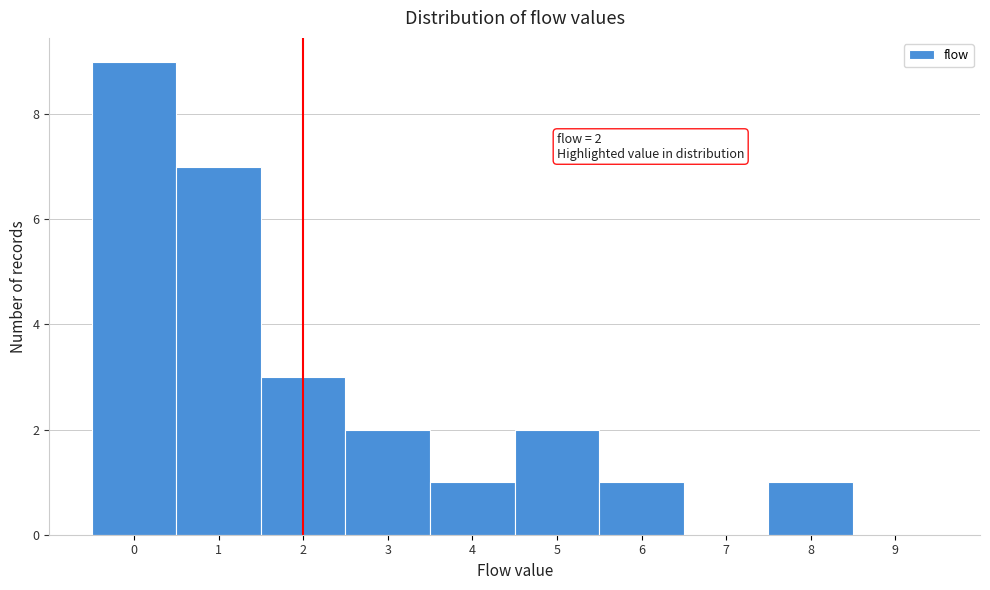

Reading right to left, list all the values displayed in this chart.

9=0	8=1	7=0	6=1	5=2	4=1	3=2	2=3	1=7	0=9